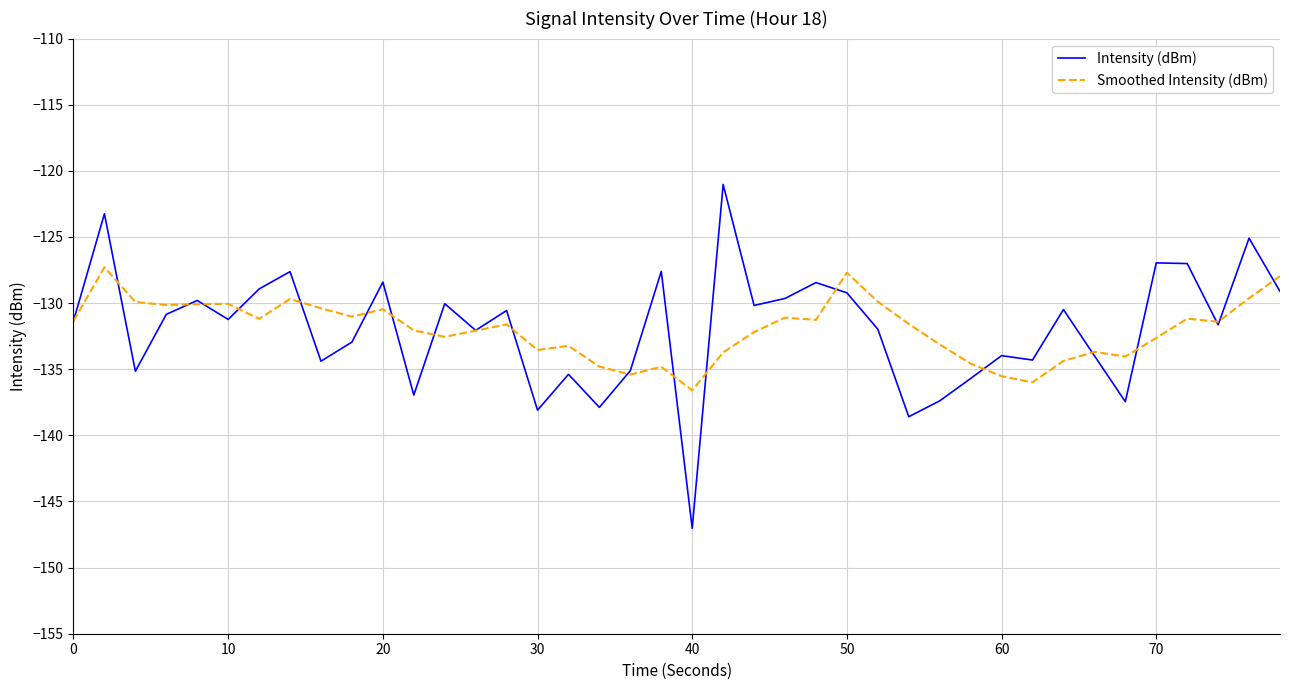

What are all the series names shown in the legend?

Intensity (dBm), Smoothed Intensity (dBm)